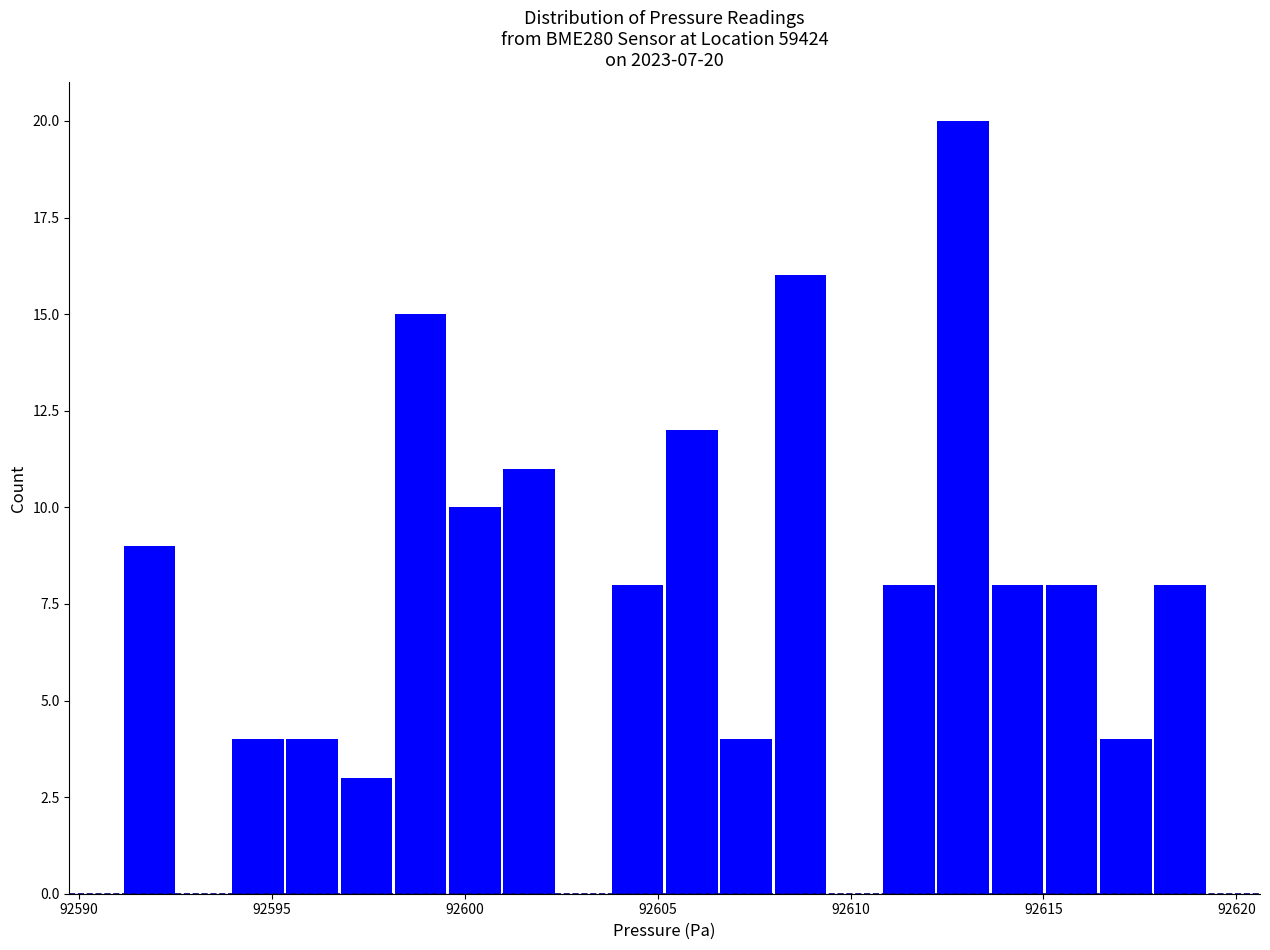

Read against the x-axis, roughly where is the centre of the tallest bar?

92613.0